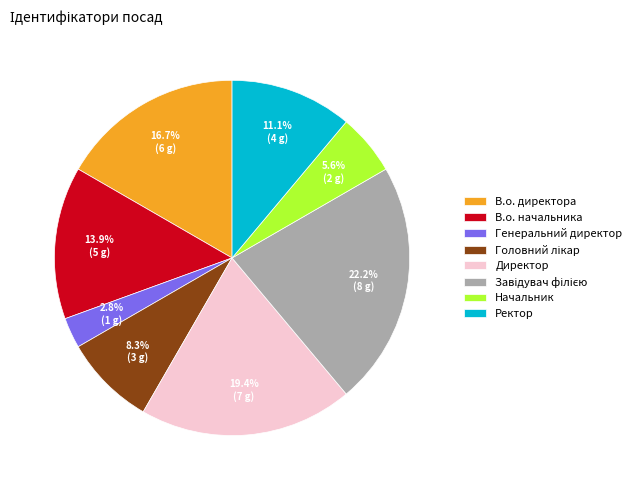

Which has a higher value, Директор or Генеральний директор?

Директор